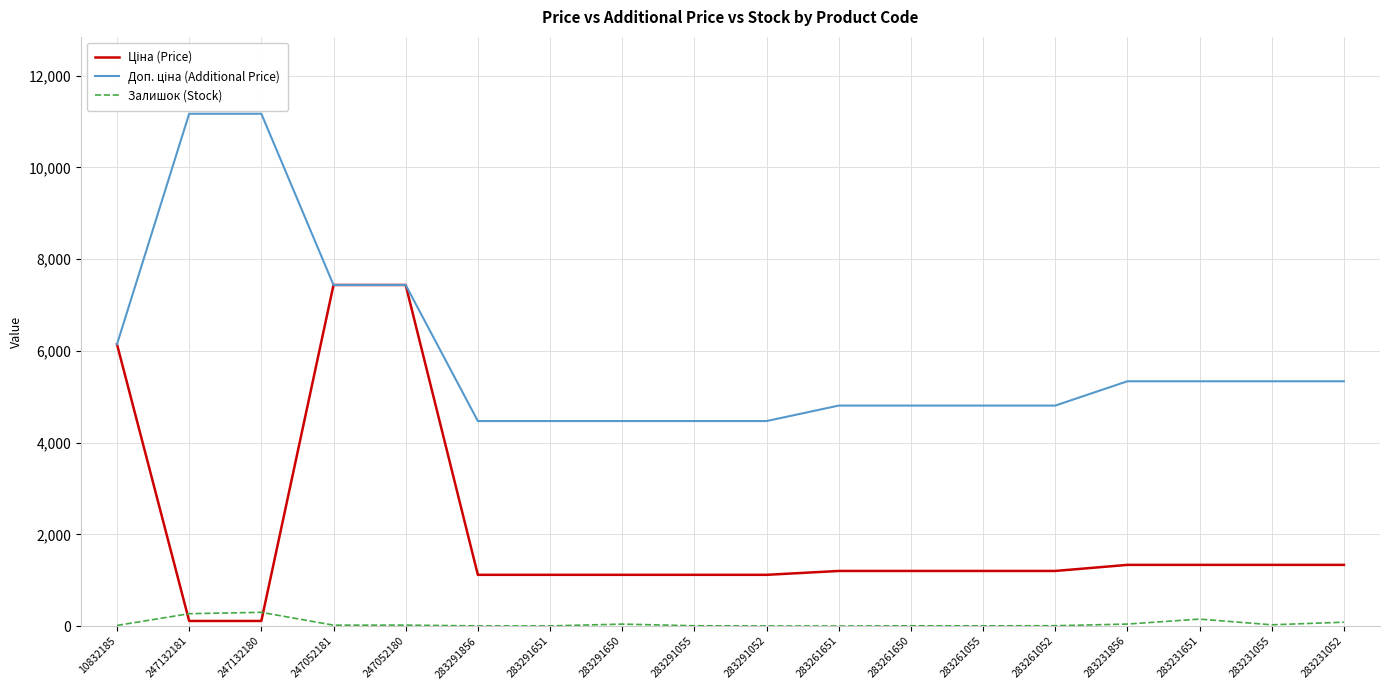

The Залишок (Stock) series shows 152.0 at 283231651. True or false?

True